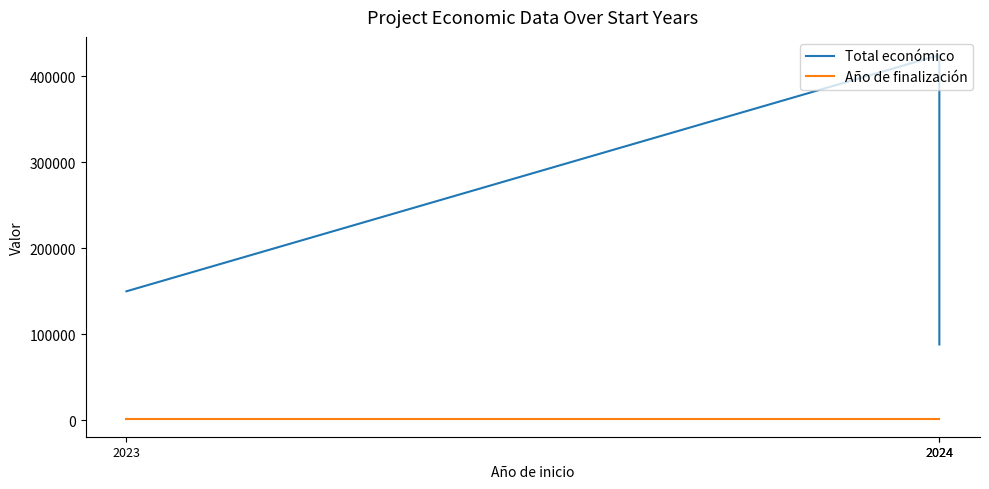

At which label does Año de finalización reach its peak?

2023